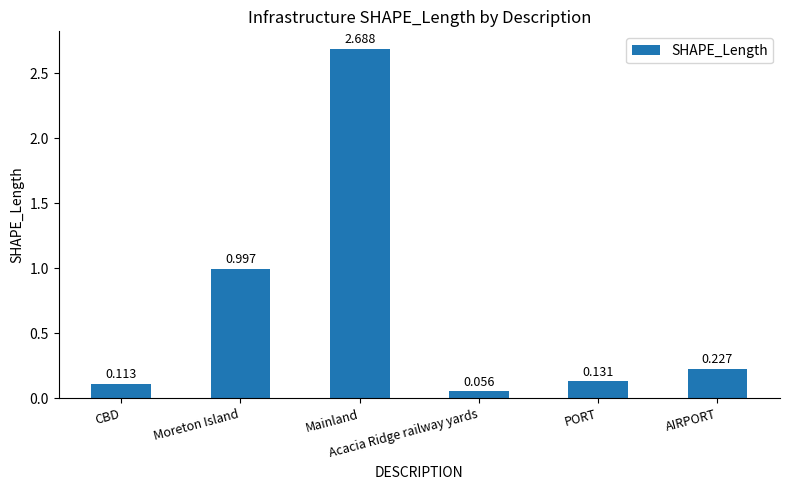

How many bars are there in total?

6